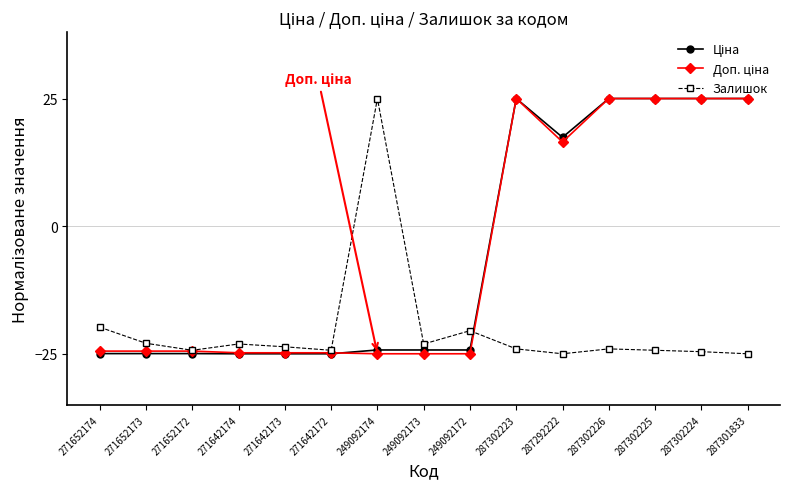

What is the difference between the highest and lowest values at 287302224?

49.6